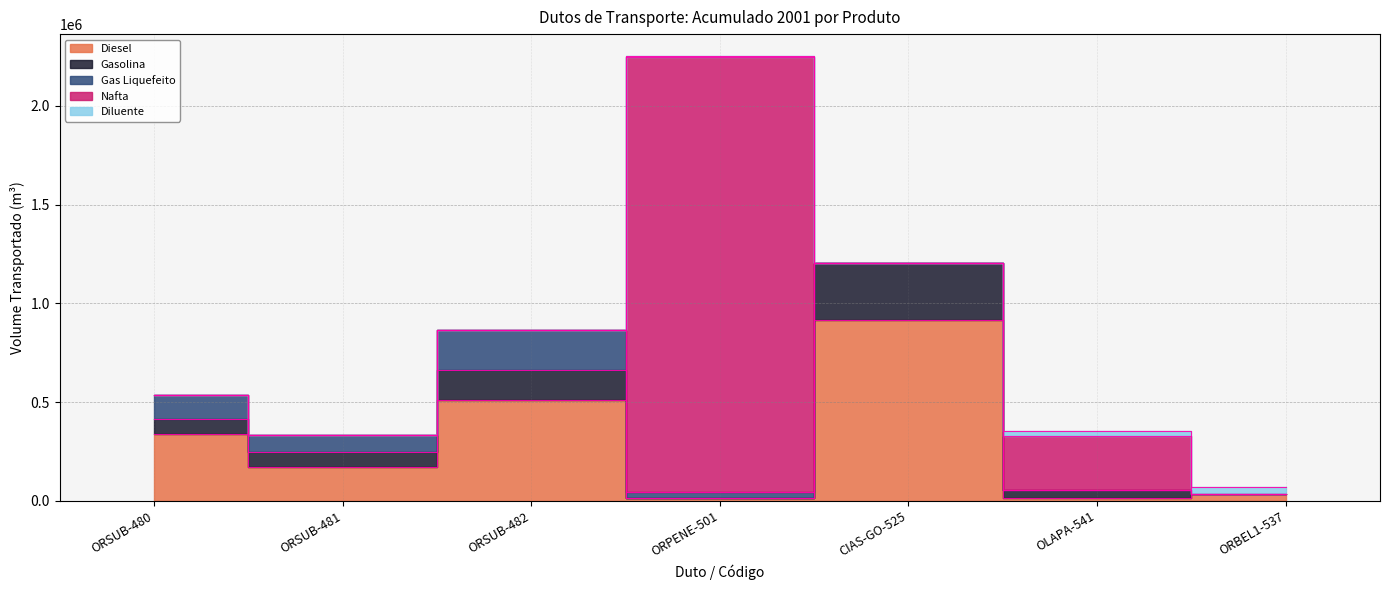

At which category does the chart reach its peak across all series?

ORPENE-501